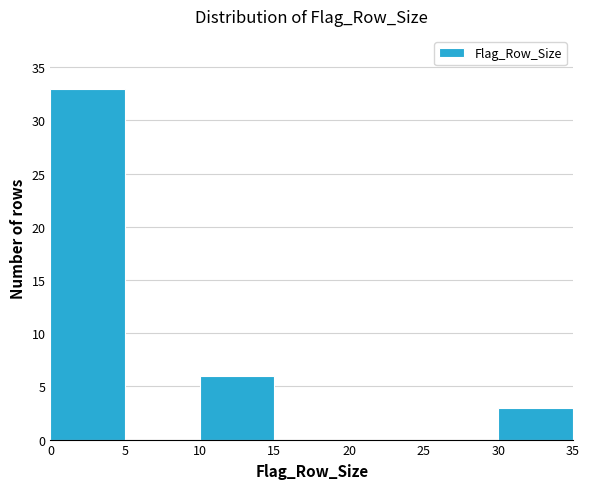

Over which range of the x-axis is the bar tallest?

0 to 5